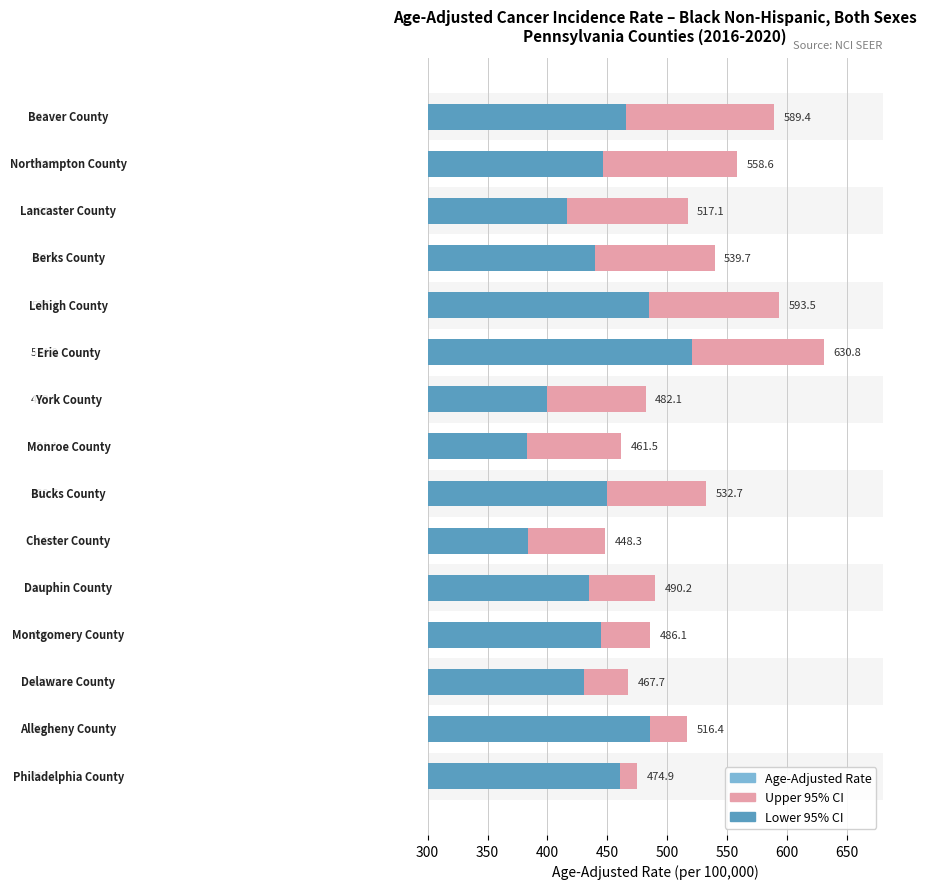

What is the maximum value for 95% CI Upper?

630.8